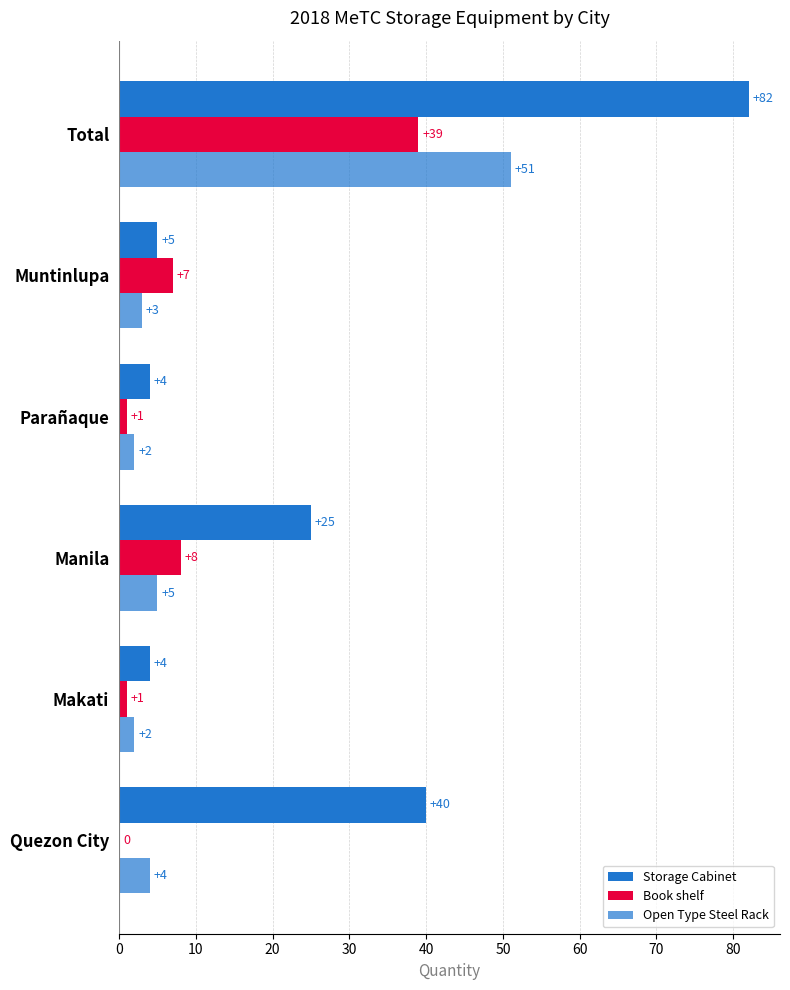

What is the sum of all Storage Cabinet values?

160